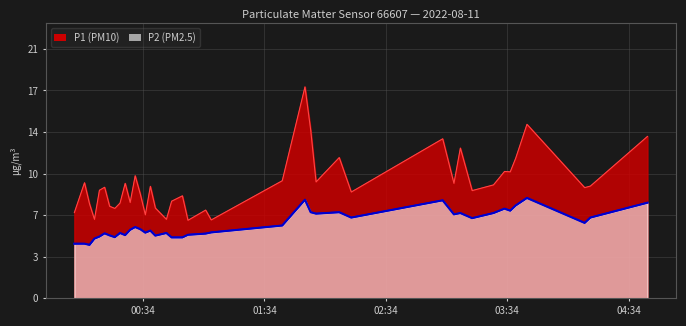

What is the value of the P2 point at the 8th from the left?

5.2